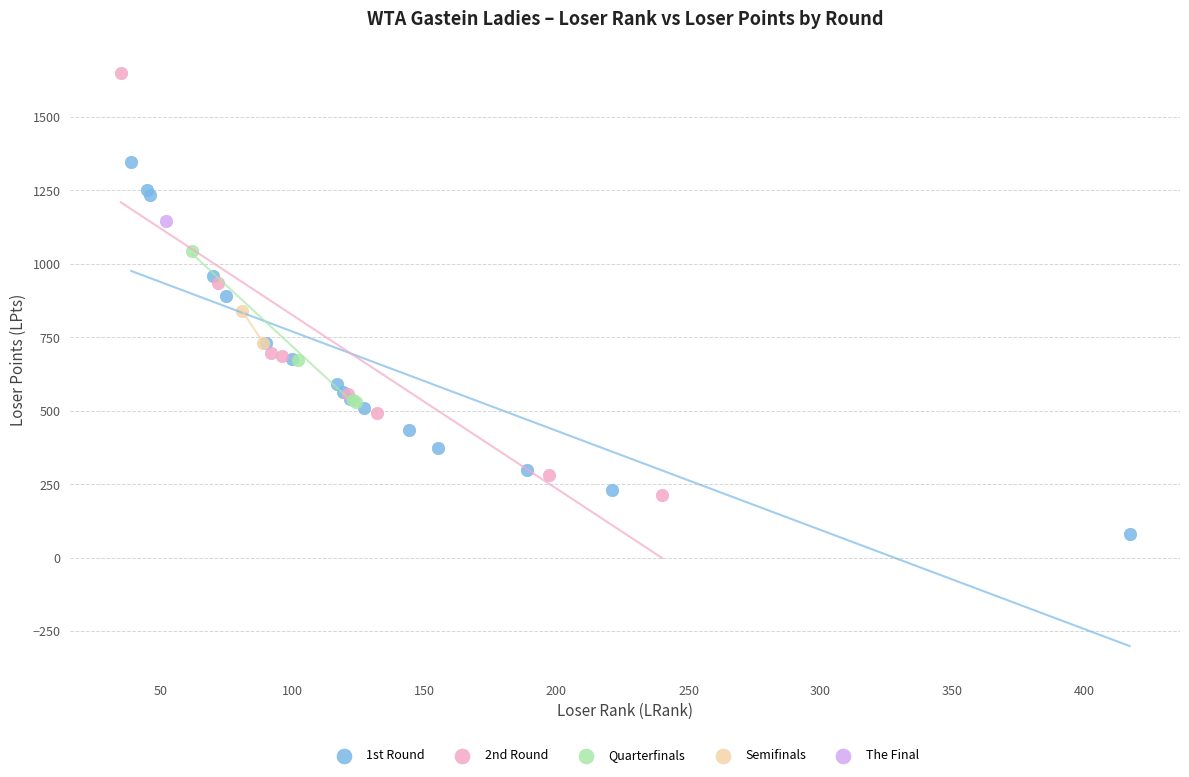

What are all the series names shown in the legend?

1st Round, 2nd Round, Quarterfinals, Semifinals, The Final